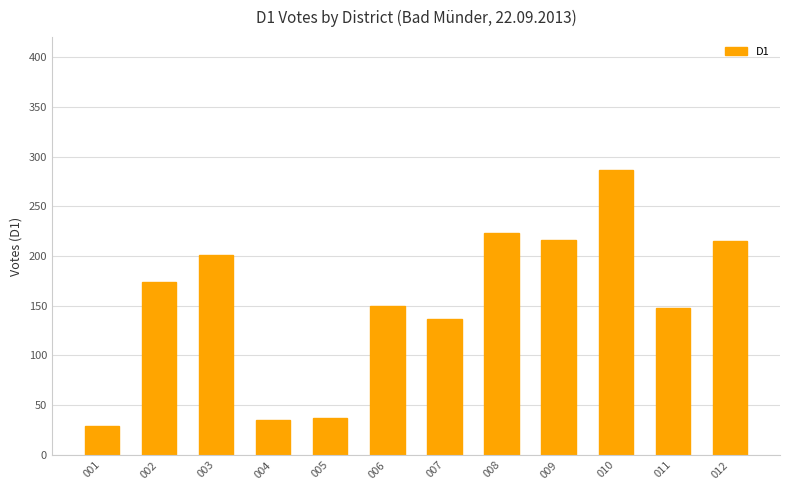

The value at 002 is 174. True or false?

True